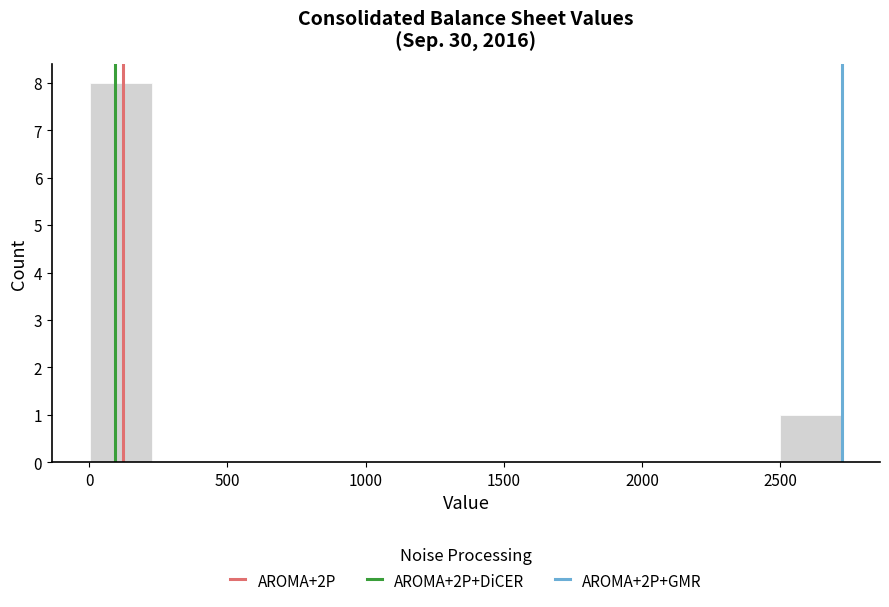

Which range on the x-axis has the tallest bar?

0 to 250